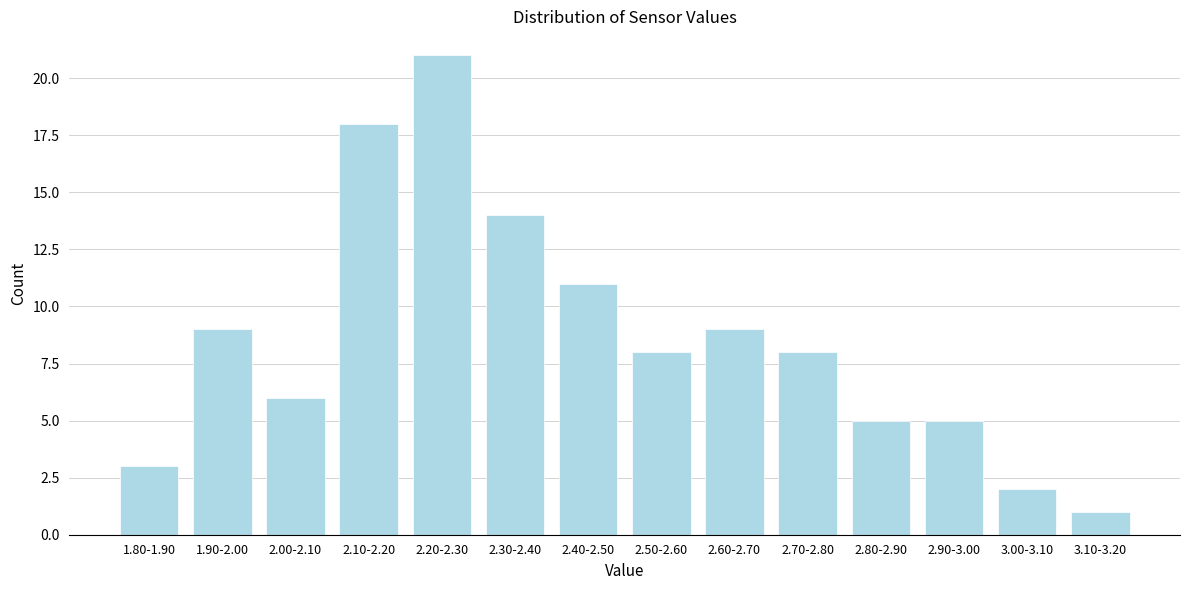

Reading left to right, list all the values displayed in this chart.

3	9	6	18	21	14	11	8	9	8	5	5	2	1